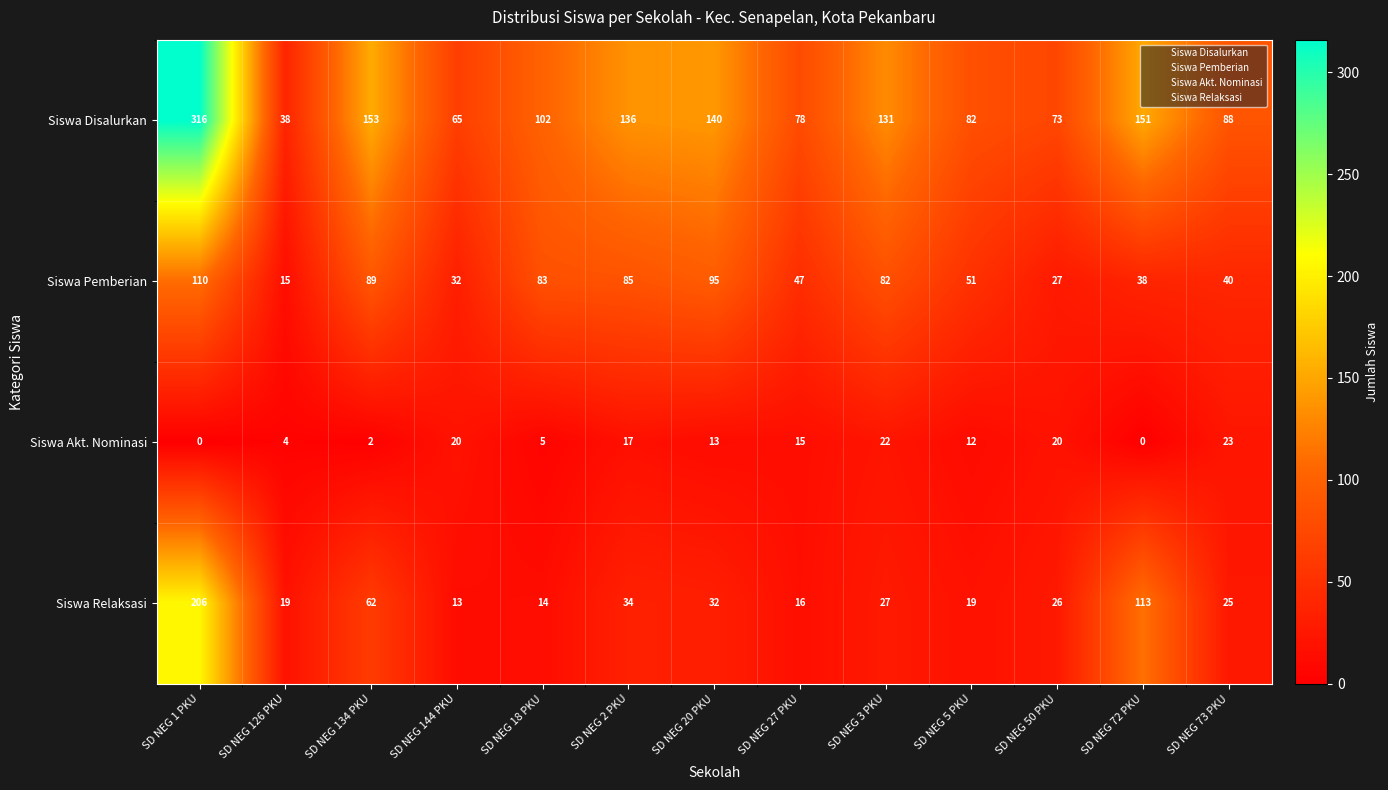

Count the number of data series in this chart.

4